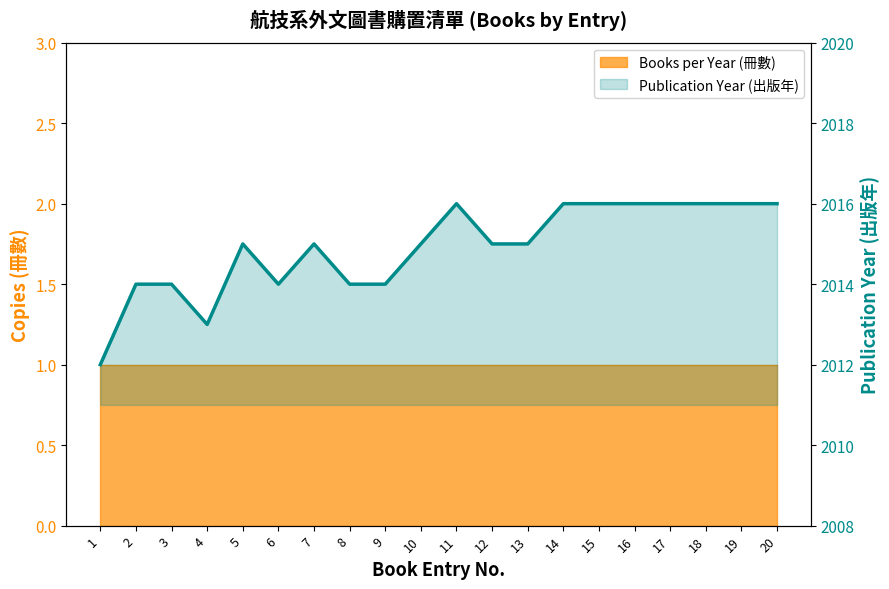

How many lines are shown in the chart?

1